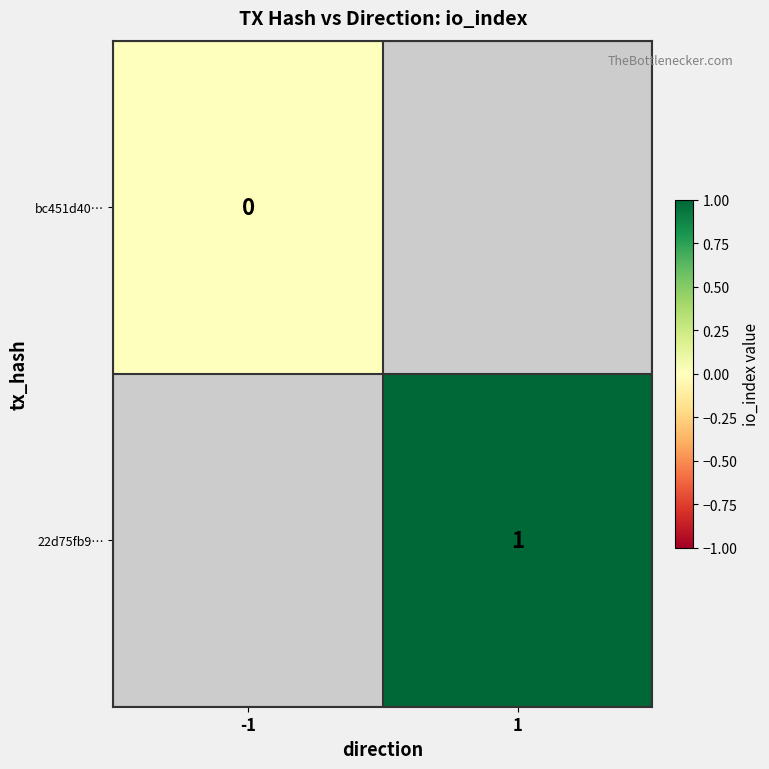

The 22d75fb9… series shows 1 at 1. True or false?

True